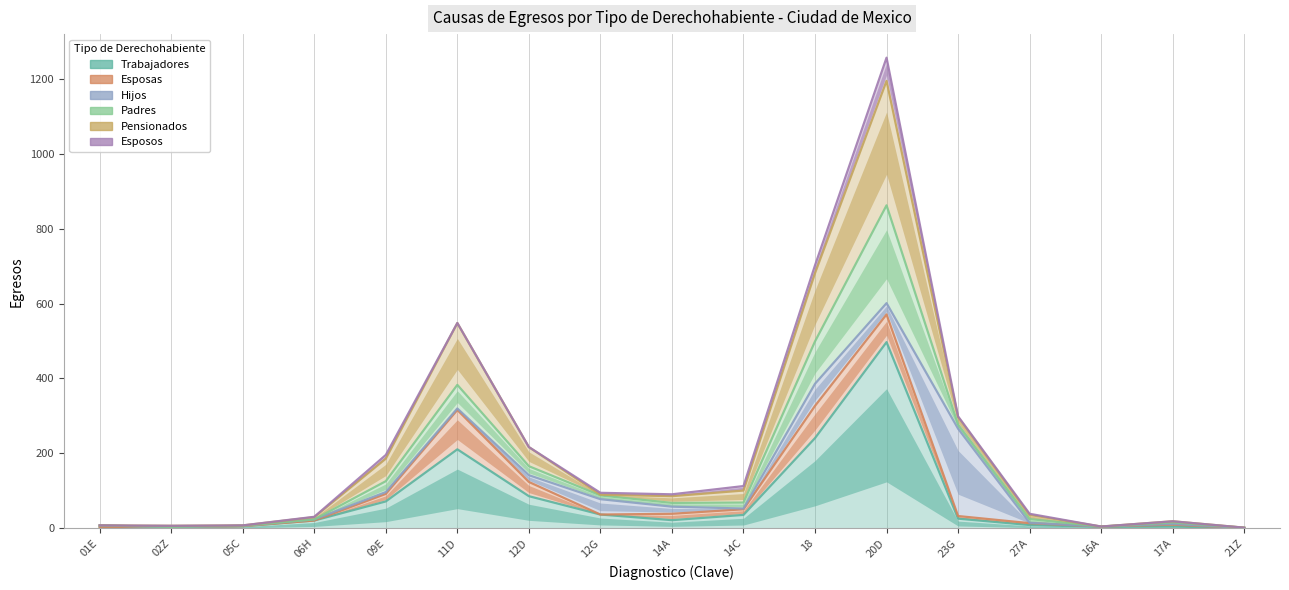

Which category has the lowest value in the Esposas series?

21Z